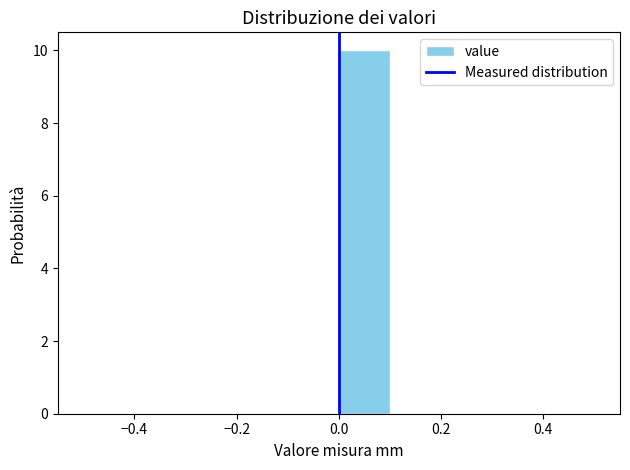

Which range on the x-axis has the tallest bar?

0.0 to 0.1